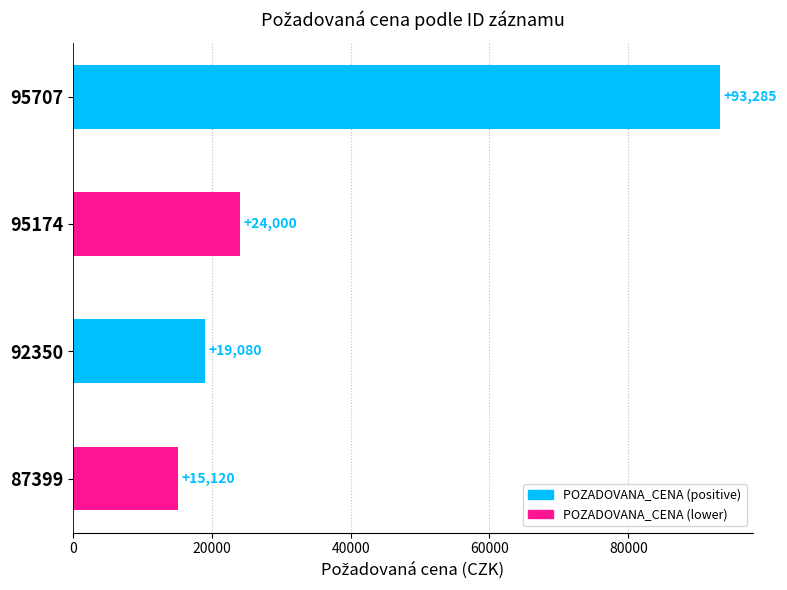

What is the value of the 3rd bar from the top?

19080